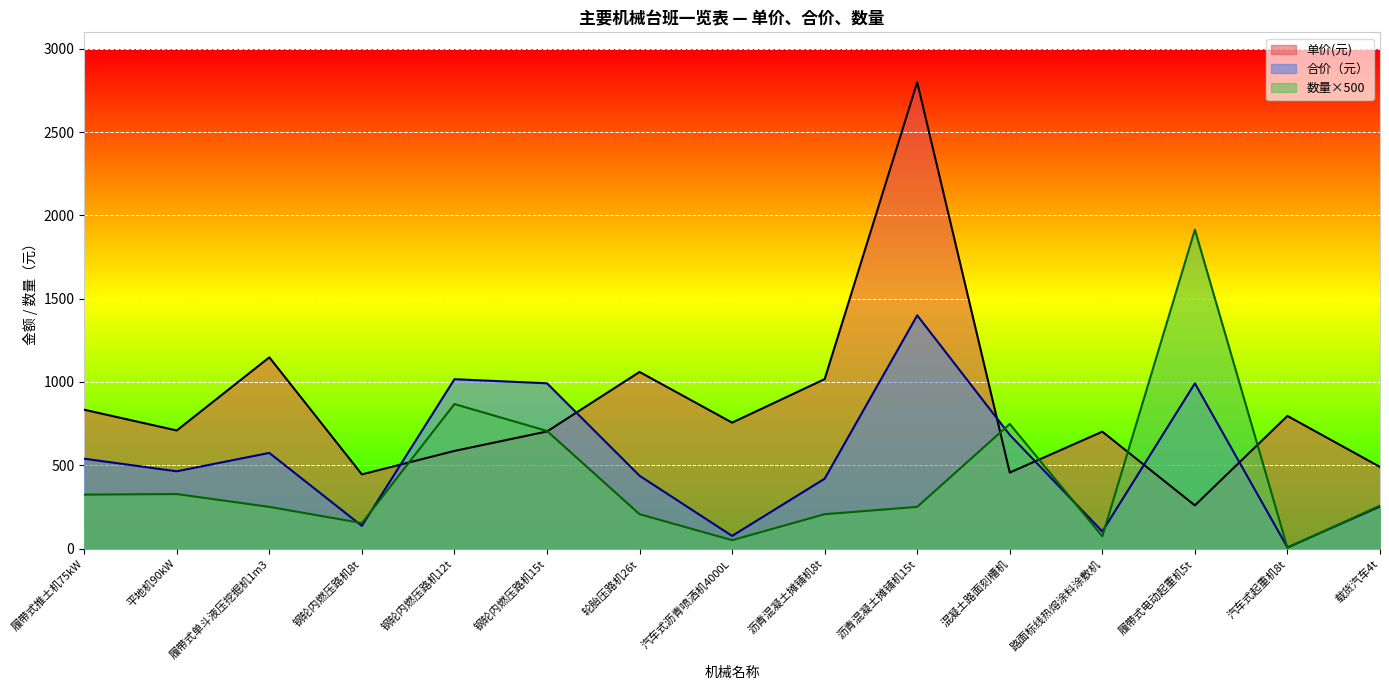

What is the sum of the 数 量 values at 钢轮内燃压路机8t and 履带式单斗液压挖掘机1m3?

402.5